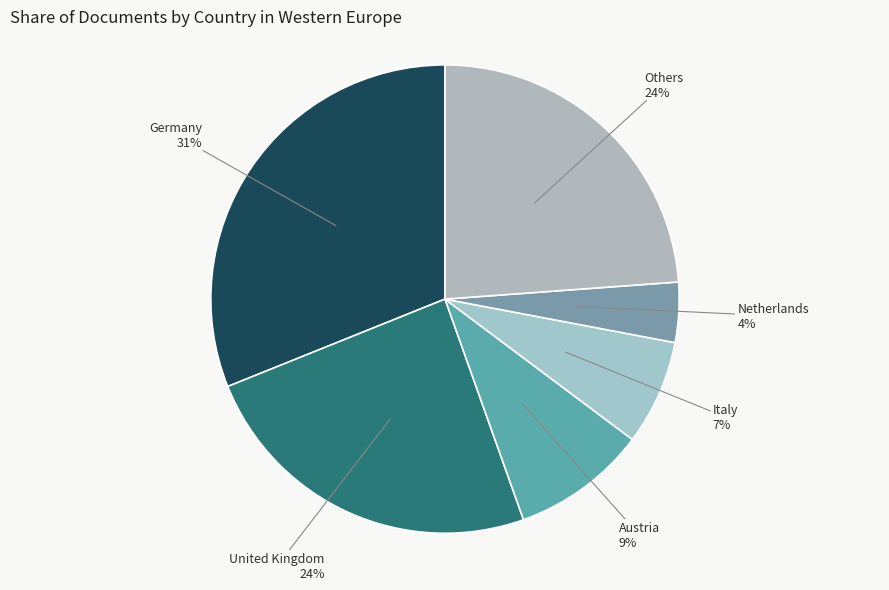

To the nearest percent, what is the difference between the largest and smallest slice percentages?

27%